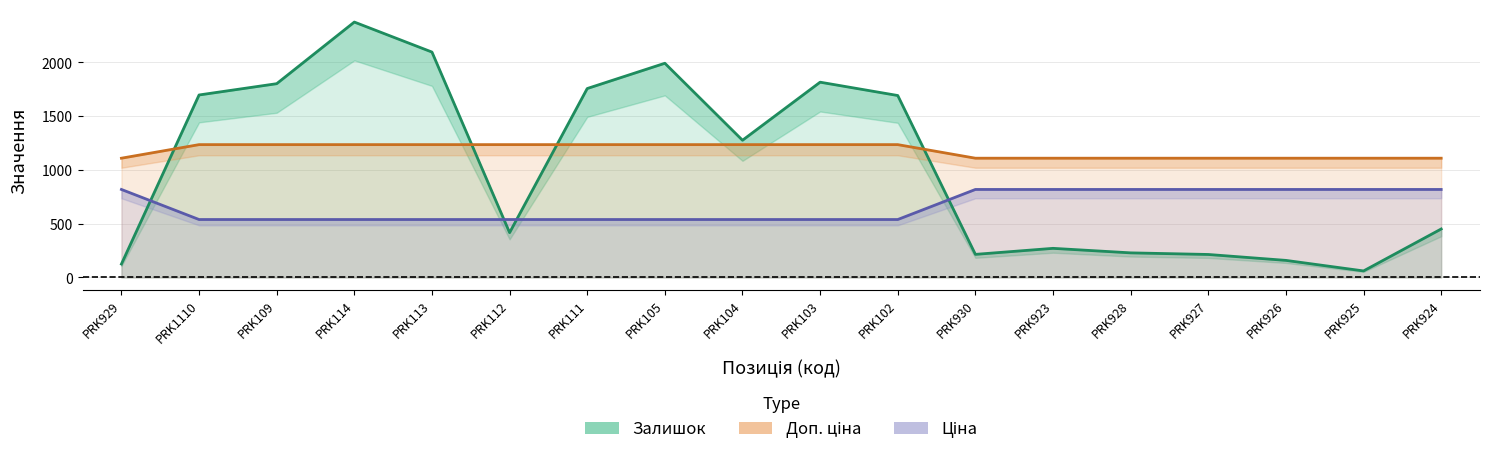

What is the spread (max minus min) of values at PRK926?

950.2